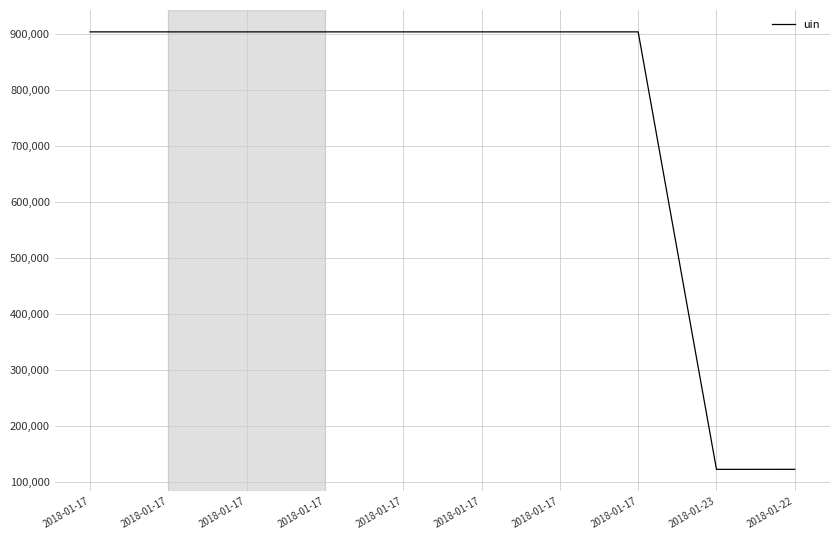

At which label is the value closest to 513150?

2018-01-22